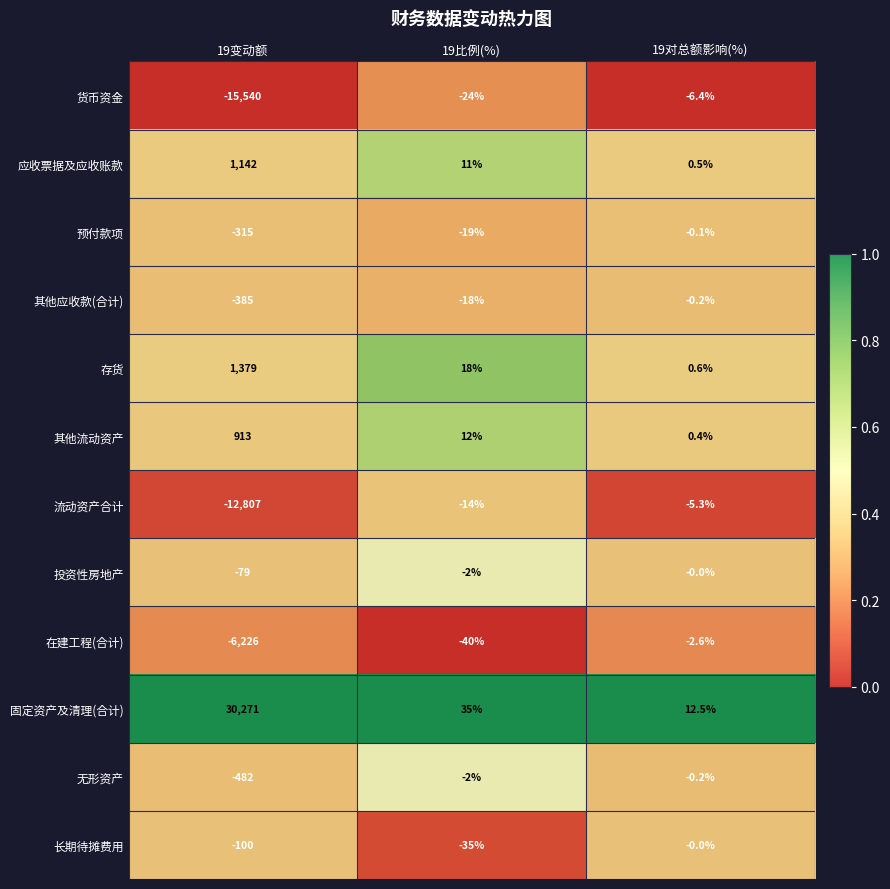

Which series changed the most between 19变动额 and 19比例(%)?

固定资产及清理(合计)